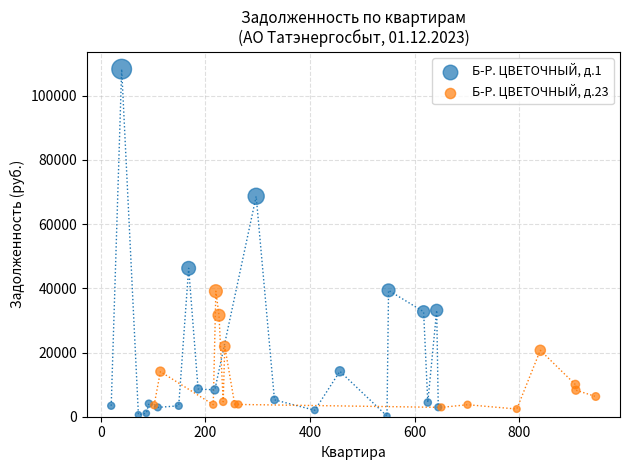

Which series reaches the maximum Y coordinate?

Б-Р. ЦВЕТОЧНЫЙ, д.1